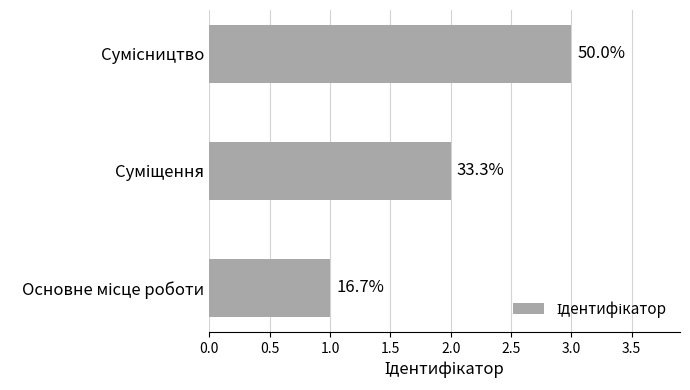

Does the chart contain stacked bars?

No